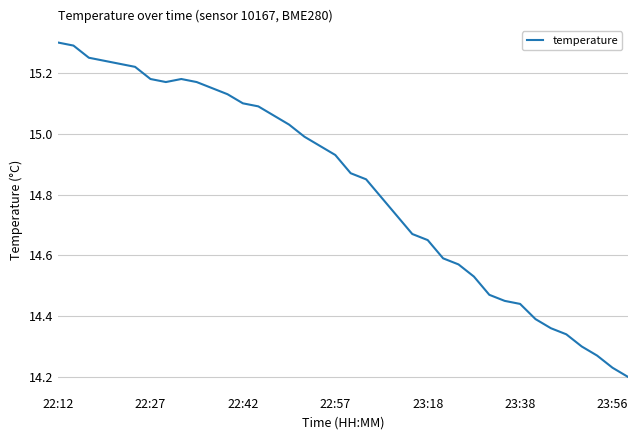

What is the maximum value shown in the chart?

15.3